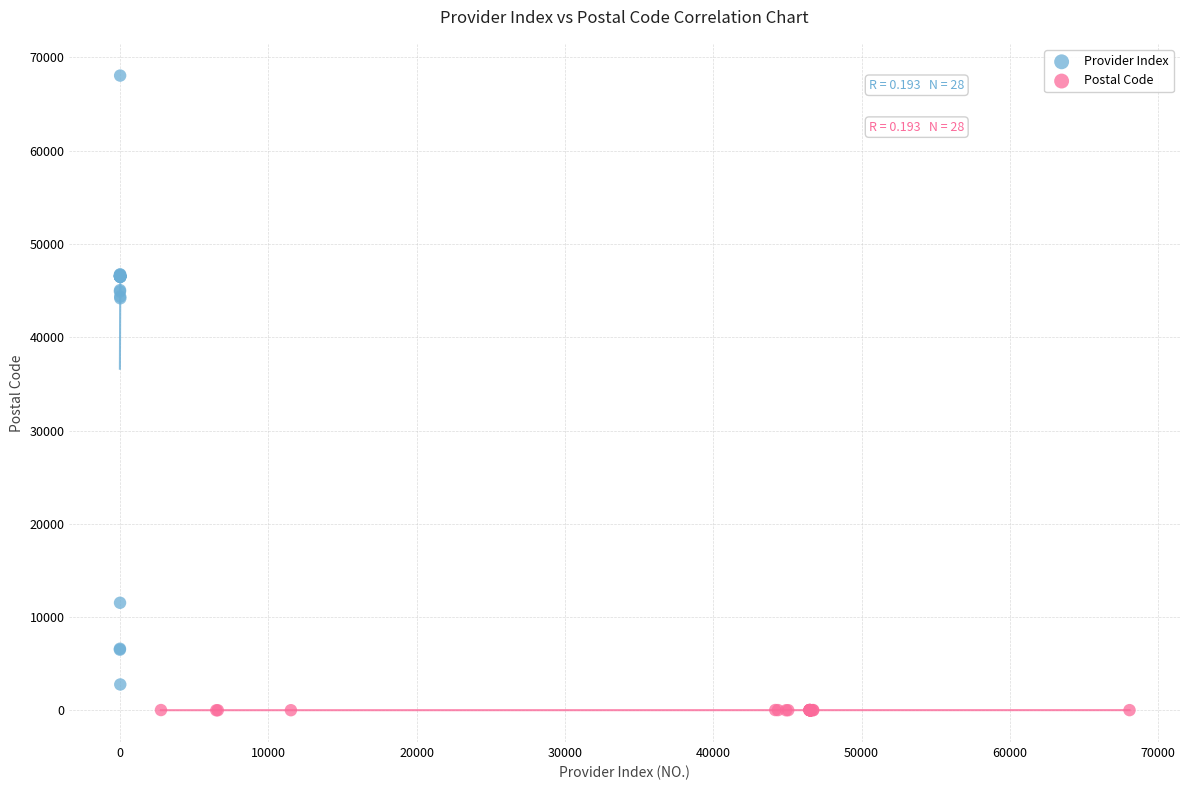

Which series contains the highest Y value?

Provider Index